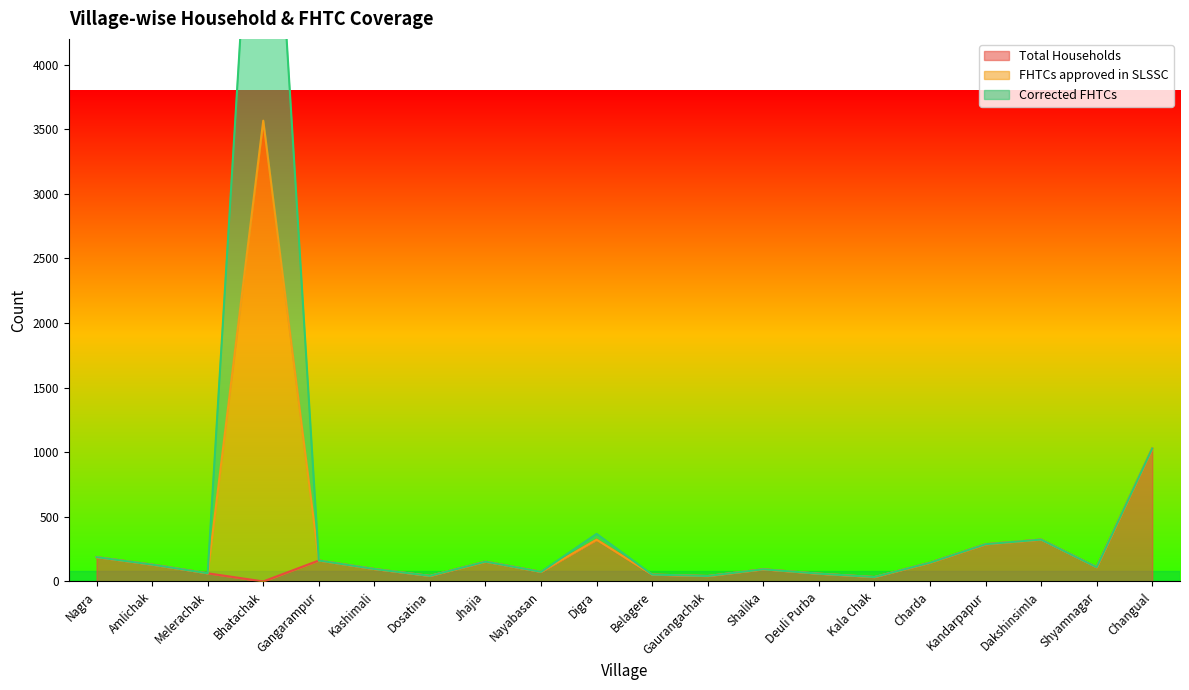

Between Dakshinsimla and Amlichak, which is larger?

Dakshinsimla